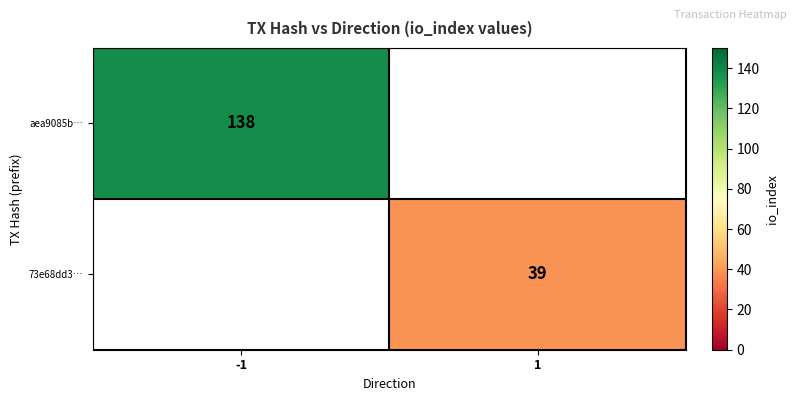

The 73e68dd3… series shows 39 at 1. True or false?

True